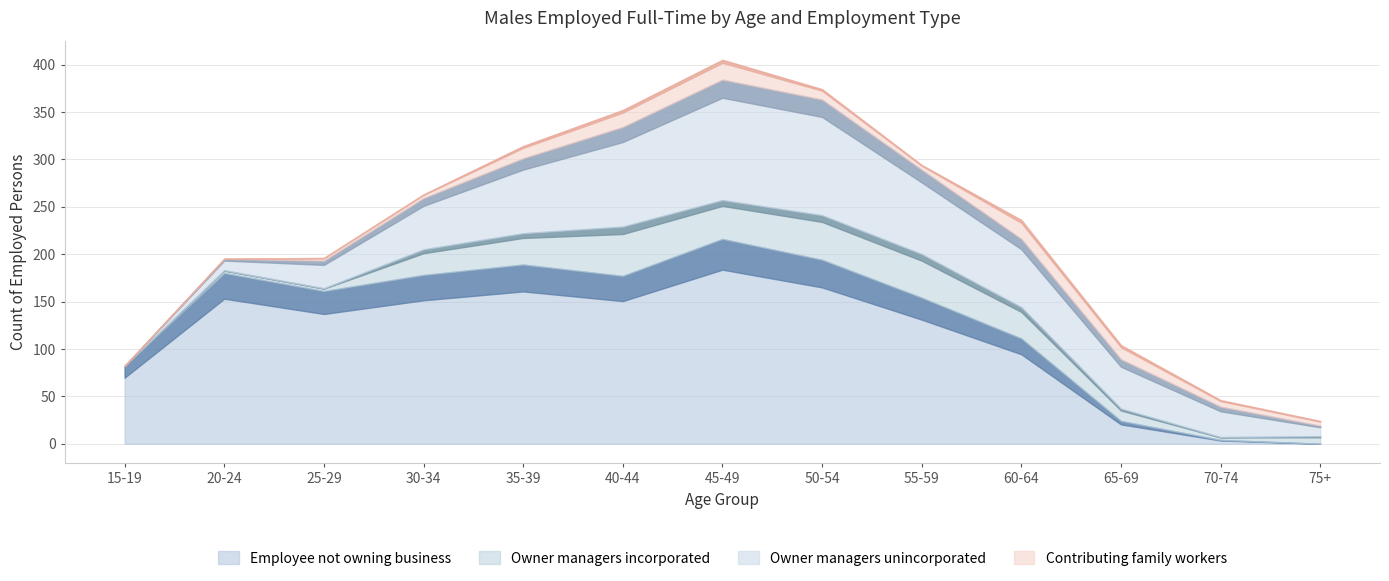

True or false: Contributing family workers and Owner managers unincorporated intersect in this chart.

False